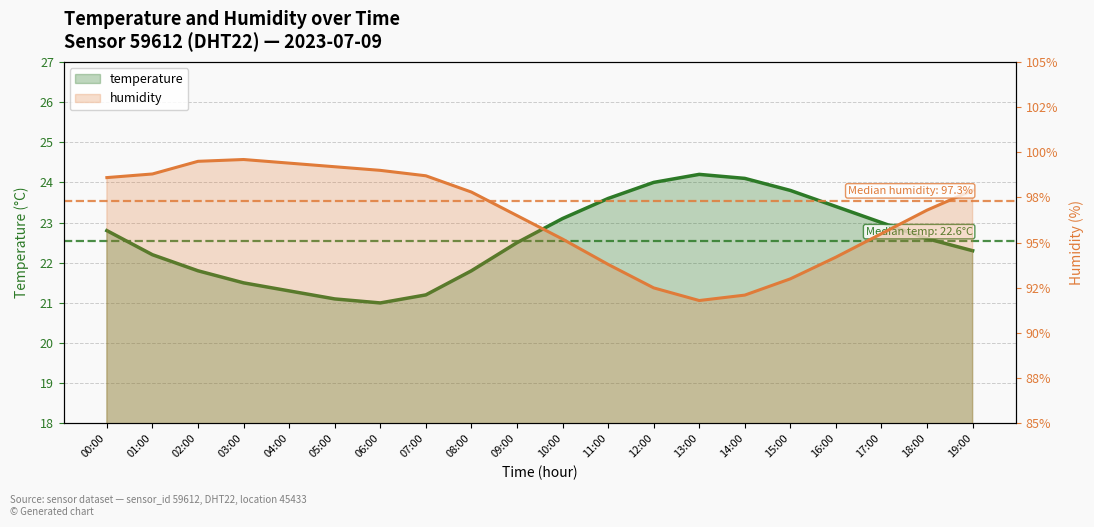

What is the minimum value shown in the chart?

21.0